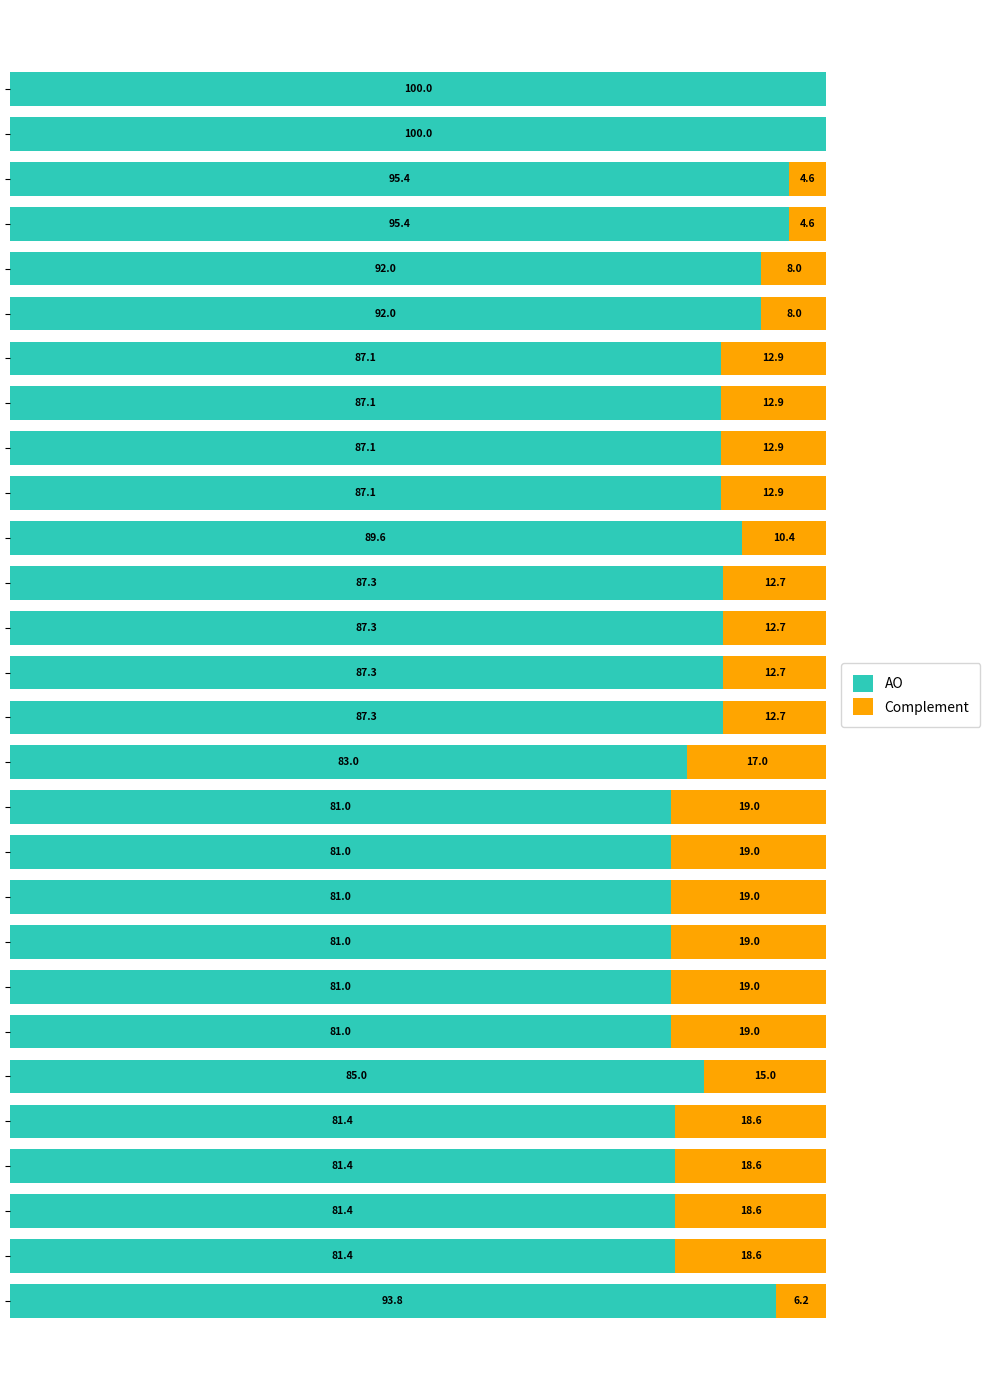

What are all the series names shown in the legend?

AO, Complement